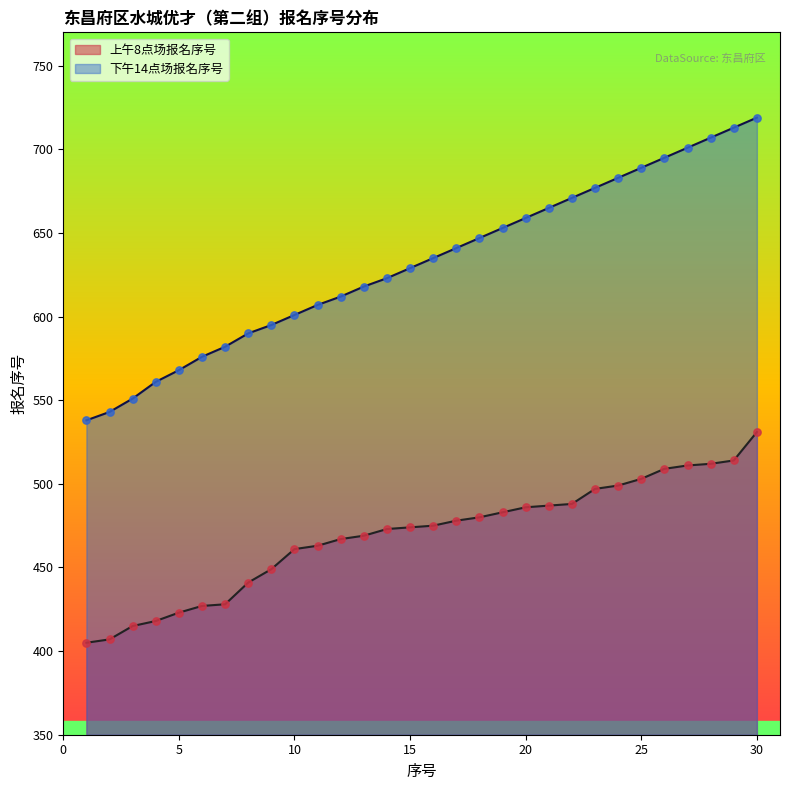

At how many categories does at least one series exceed 536?

30